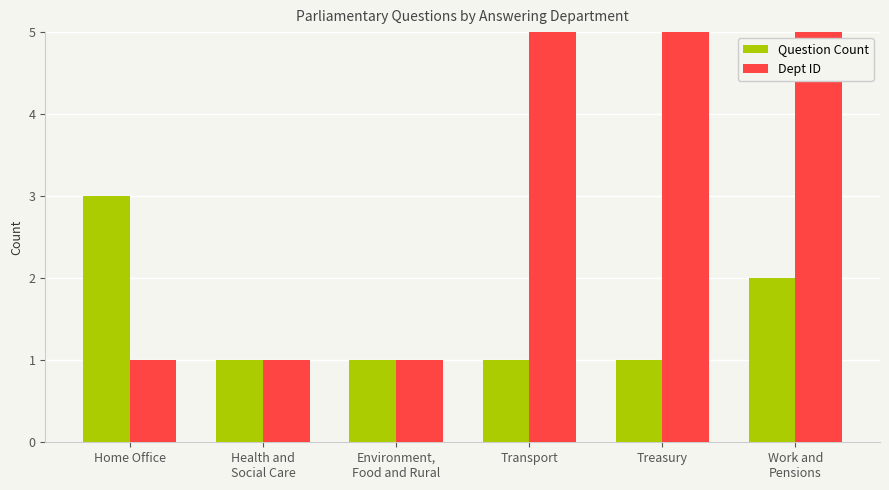

How many categories are shown in the chart?

6